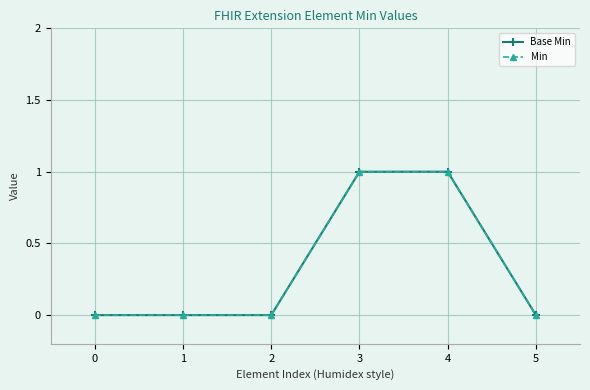

Does the chart have visible grid lines?

Yes